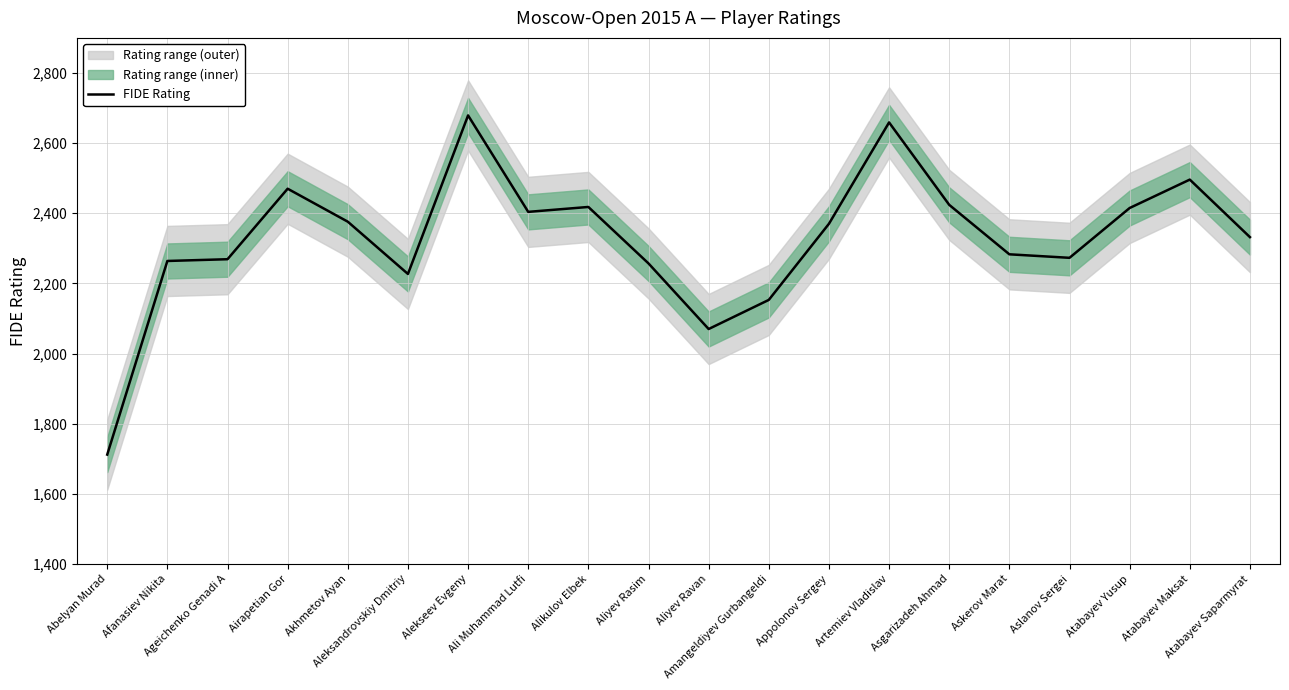

What is the label of the 2nd point from the left?

Afanasiev Nikita